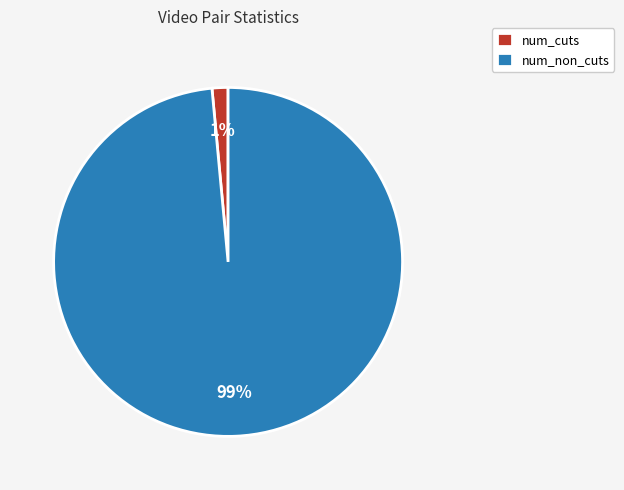

Between num_cuts and num_non_cuts, which is larger?

num_non_cuts